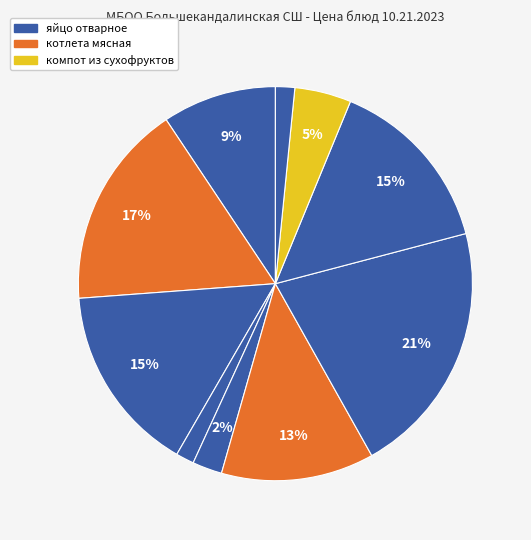

Count the number of slices in the pie.

10